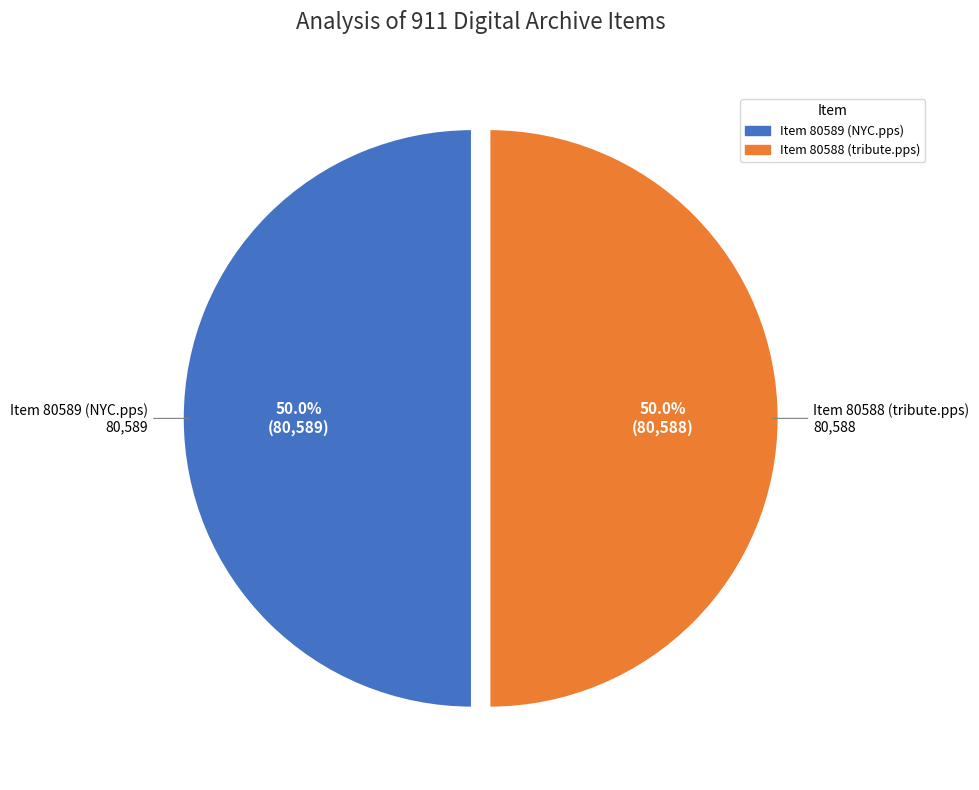

Is it true that Item 80588 (tribute.pps) is 38% of the pie?

False